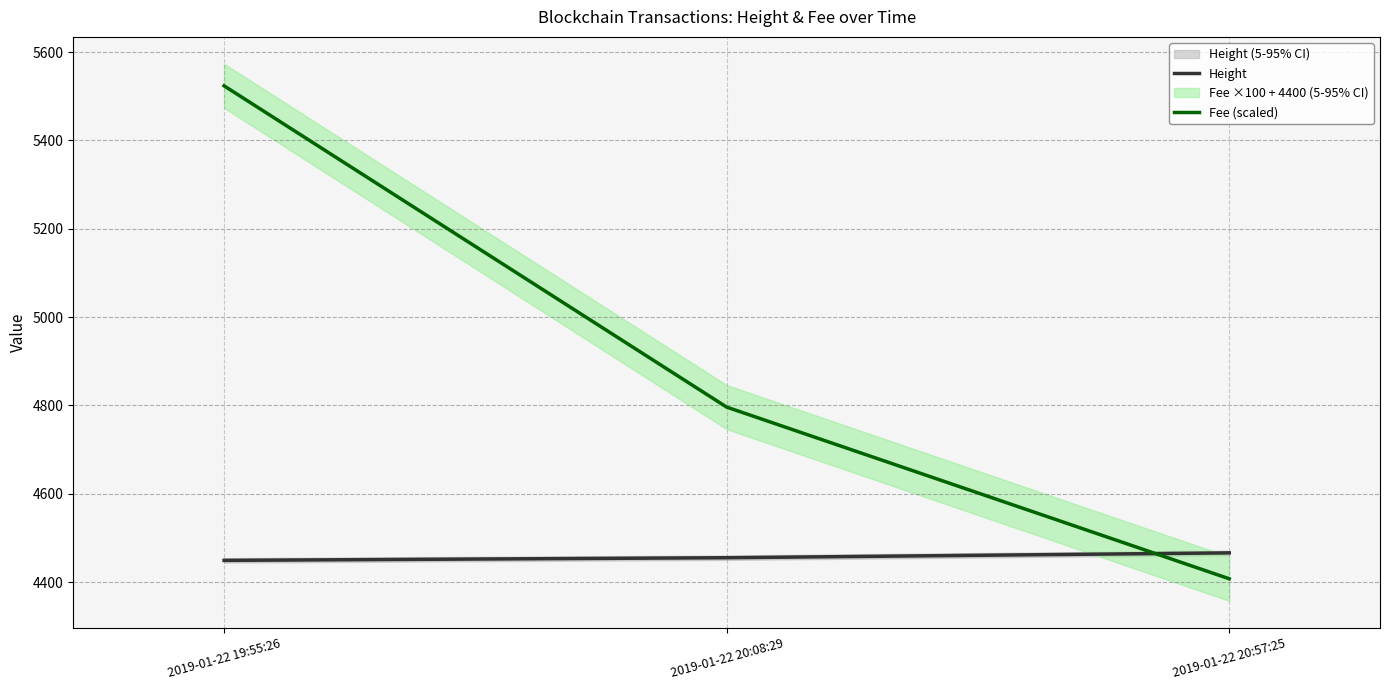

What are all the series names shown in the legend?

Height, Fee (scaled)